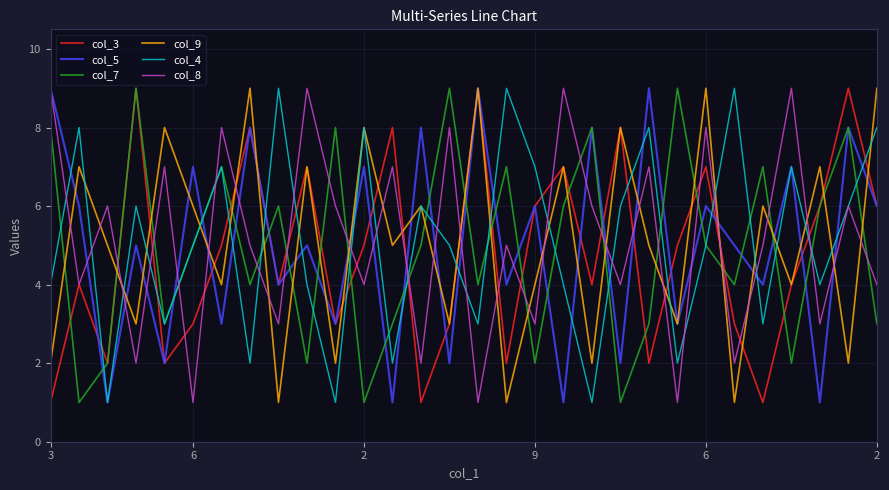

True or false: col_9 and col_8 cross at least once.

True